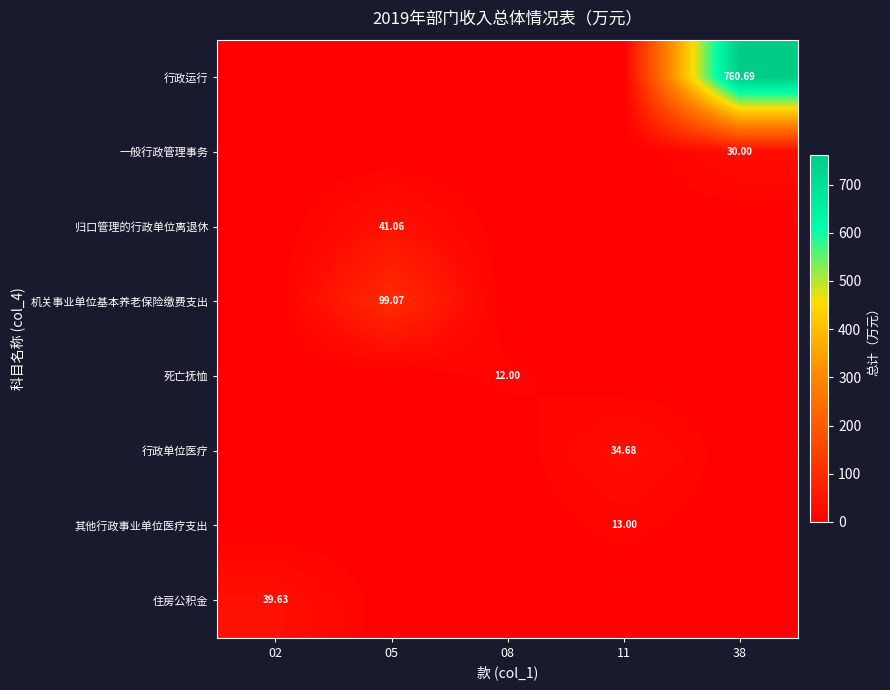

What is the difference between the maximum and minimum values in the 行政运行 series?

760.7